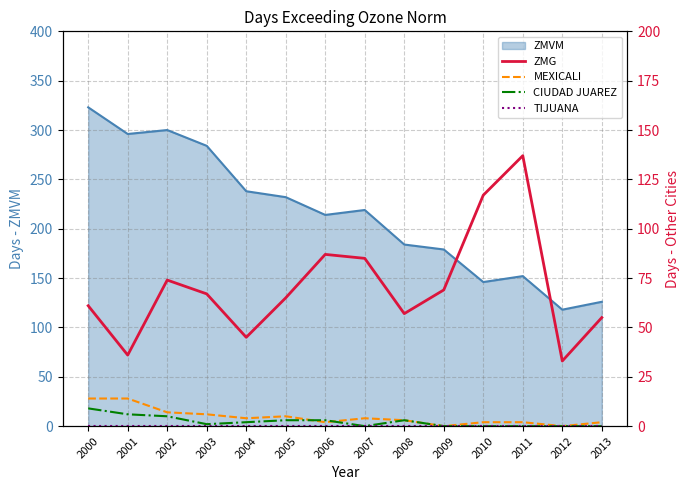

What is the highest value of the ZMVM series?

323